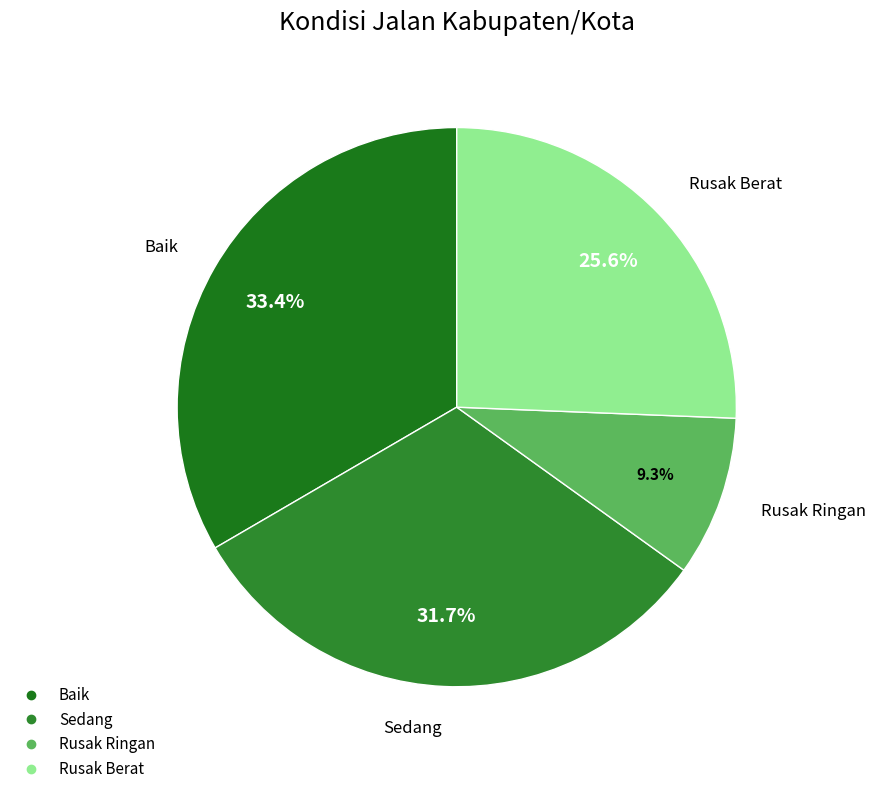

How many segments does this pie chart have?

4